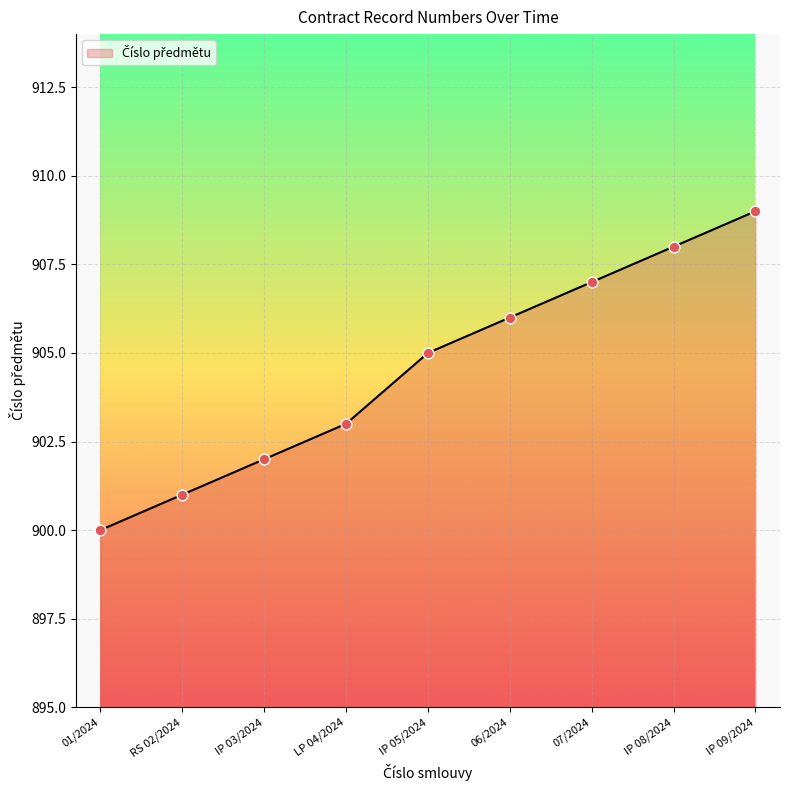

What is the change in value from IP 05/2024 to 06/2024?

+1